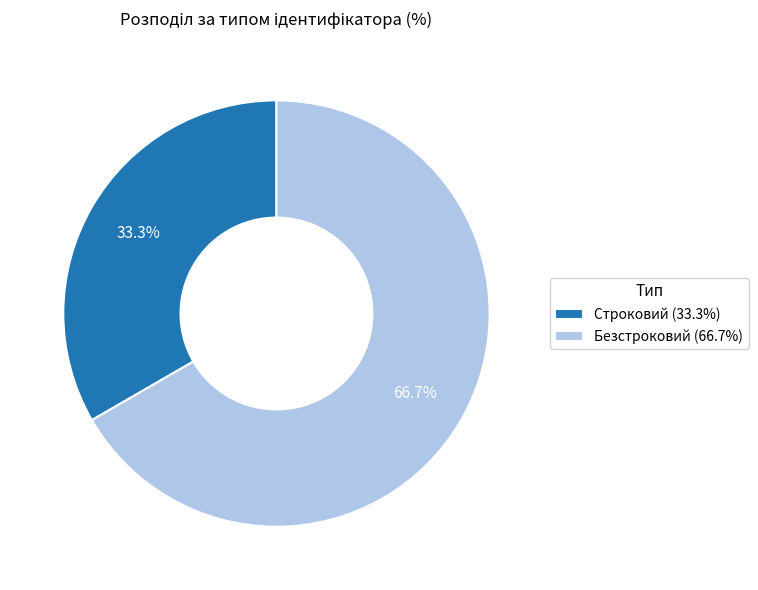

Is it true that Строковий is 21% of the pie?

False